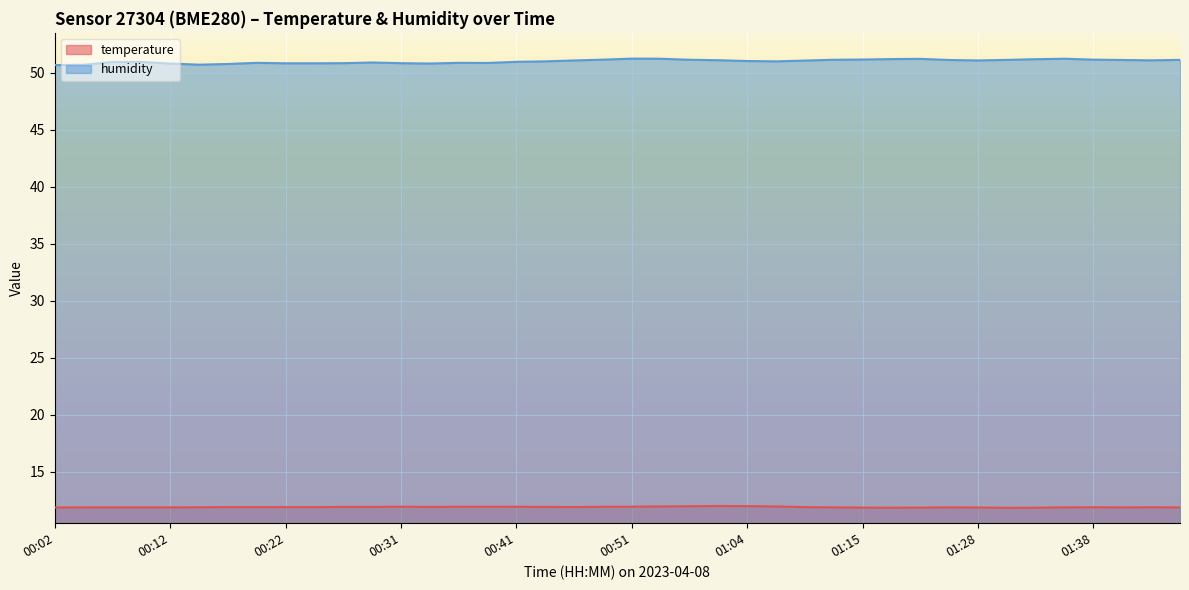

Reading left to right, what are all the values shown in this chart?

temperature: 00:02=11.9	00:04=11.9	00:07=11.9	00:09=11.9	00:12=11.9	00:14=11.9	00:17=11.9	00:19=11.9	00:22=11.9	00:24=11.9	00:27=11.9	00:29=11.9	00:31=11.9	00:34=11.9	00:36=11.9	00:39=11.9	00:41=11.9	00:44=11.9	00:46=11.9	00:49=11.9	00:51=11.9	00:54=12.0	00:56=12.0	00:59=12.0	01:04=12.0	01:07=12.0	01:10=11.9	01:12=11.9	01:15=11.9	01:17=11.9	01:20=11.9	01:25=11.9	01:28=11.9	01:30=11.8	01:33=11.9	01:35=11.9	01:38=11.9	01:40=11.9	01:43=11.9	01:45=11.9
humidity: 00:02=50.7	00:04=50.7	00:07=51.0	00:09=51.0	00:12=50.8	00:14=50.7	00:17=50.8	00:19=50.9	00:22=50.8	00:24=50.8	00:27=50.8	00:29=50.9	00:31=50.8	00:34=50.8	00:36=50.9	00:39=50.9	00:41=51.0	00:44=51.0	00:46=51.1	00:49=51.1	00:51=51.2	00:54=51.2	00:56=51.1	00:59=51.1	01:04=51.0	01:07=51.0	01:10=51.1	01:12=51.1	01:15=51.2	01:17=51.2	01:20=51.2	01:25=51.1	01:28=51.1	01:30=51.1	01:33=51.2	01:35=51.2	01:38=51.1	01:40=51.1	01:43=51.1	01:45=51.1